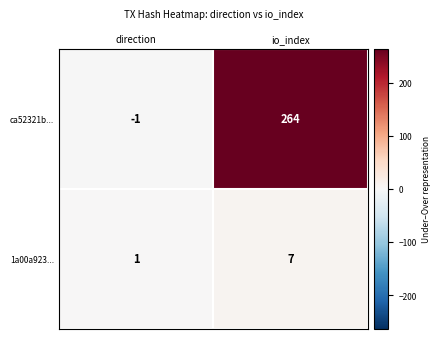

Where is 1a00a923... nearest to the value 4?

direction